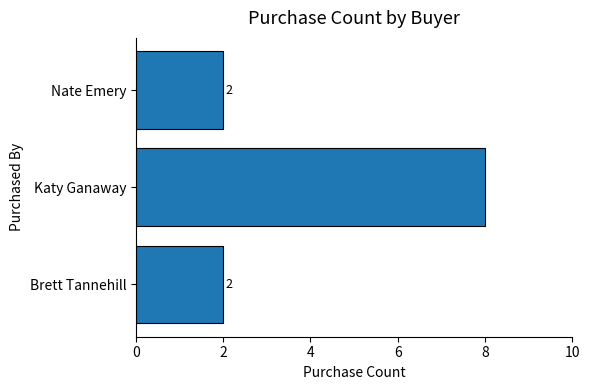

What is the maximum value shown in the chart?

8